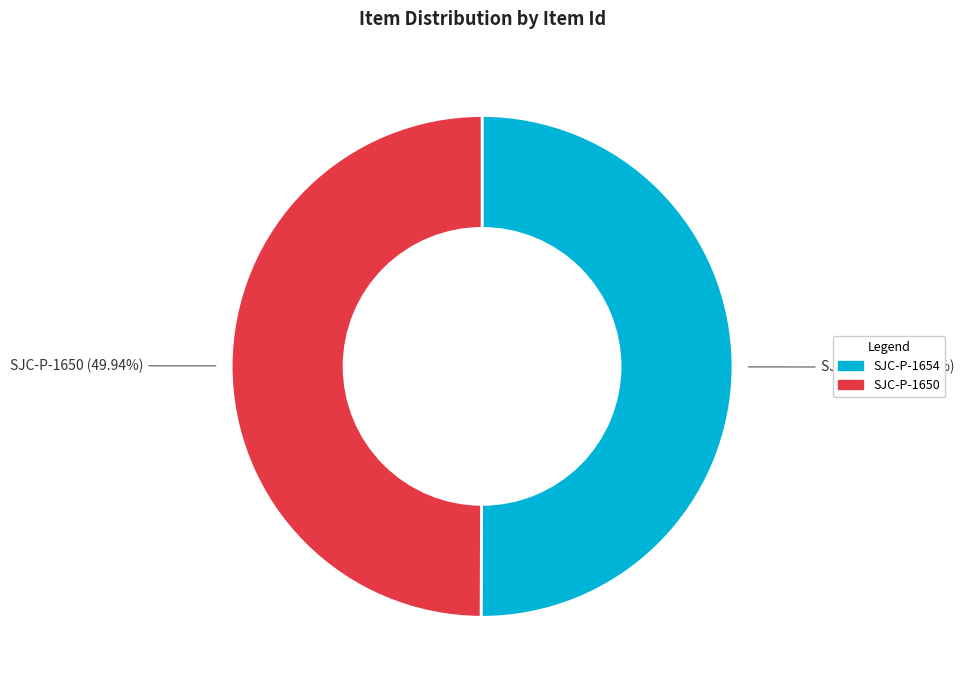

Is there any slice that represents more than half of the pie?

Yes